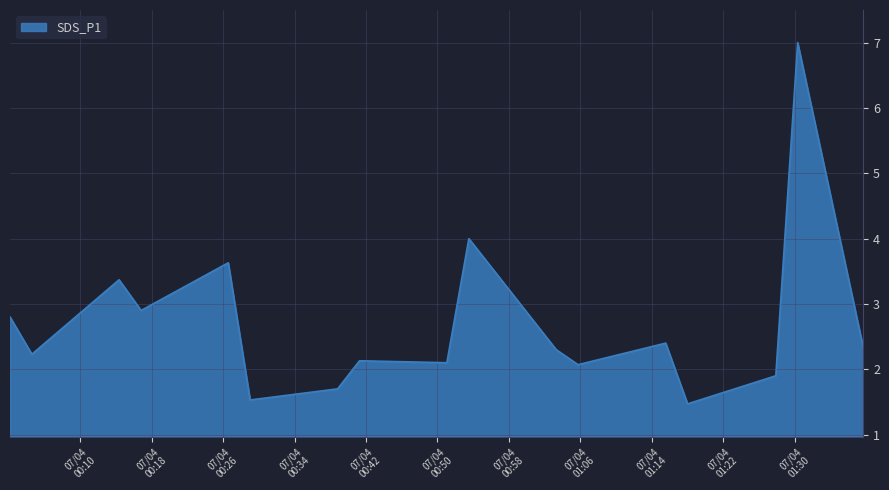

What is the difference between the maximum and minimum values?

5.5